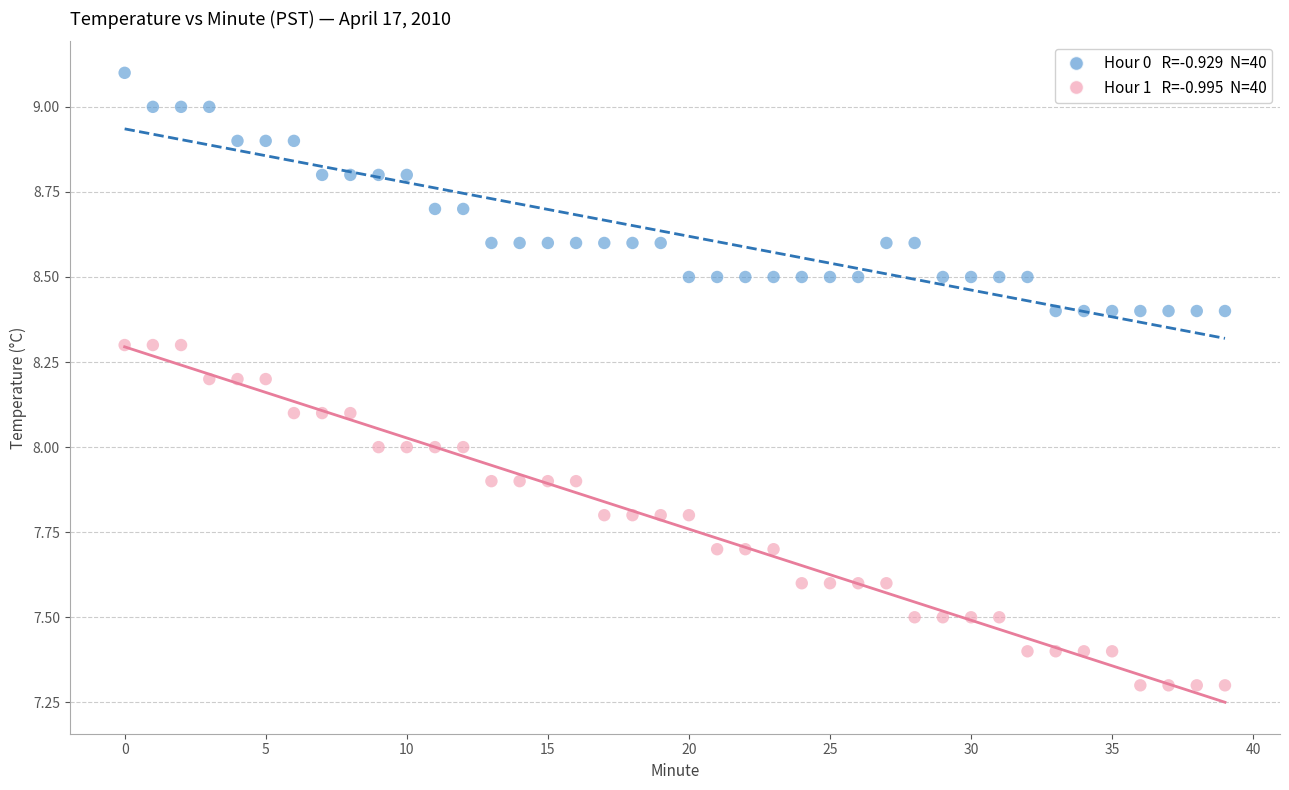

Across all data points, what is the range of Y values (max minus min)?

1.8